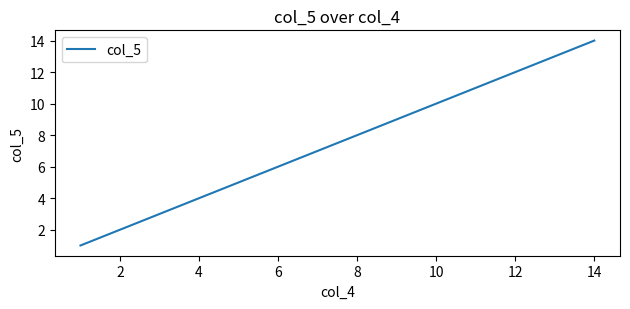

What is the average value?

8